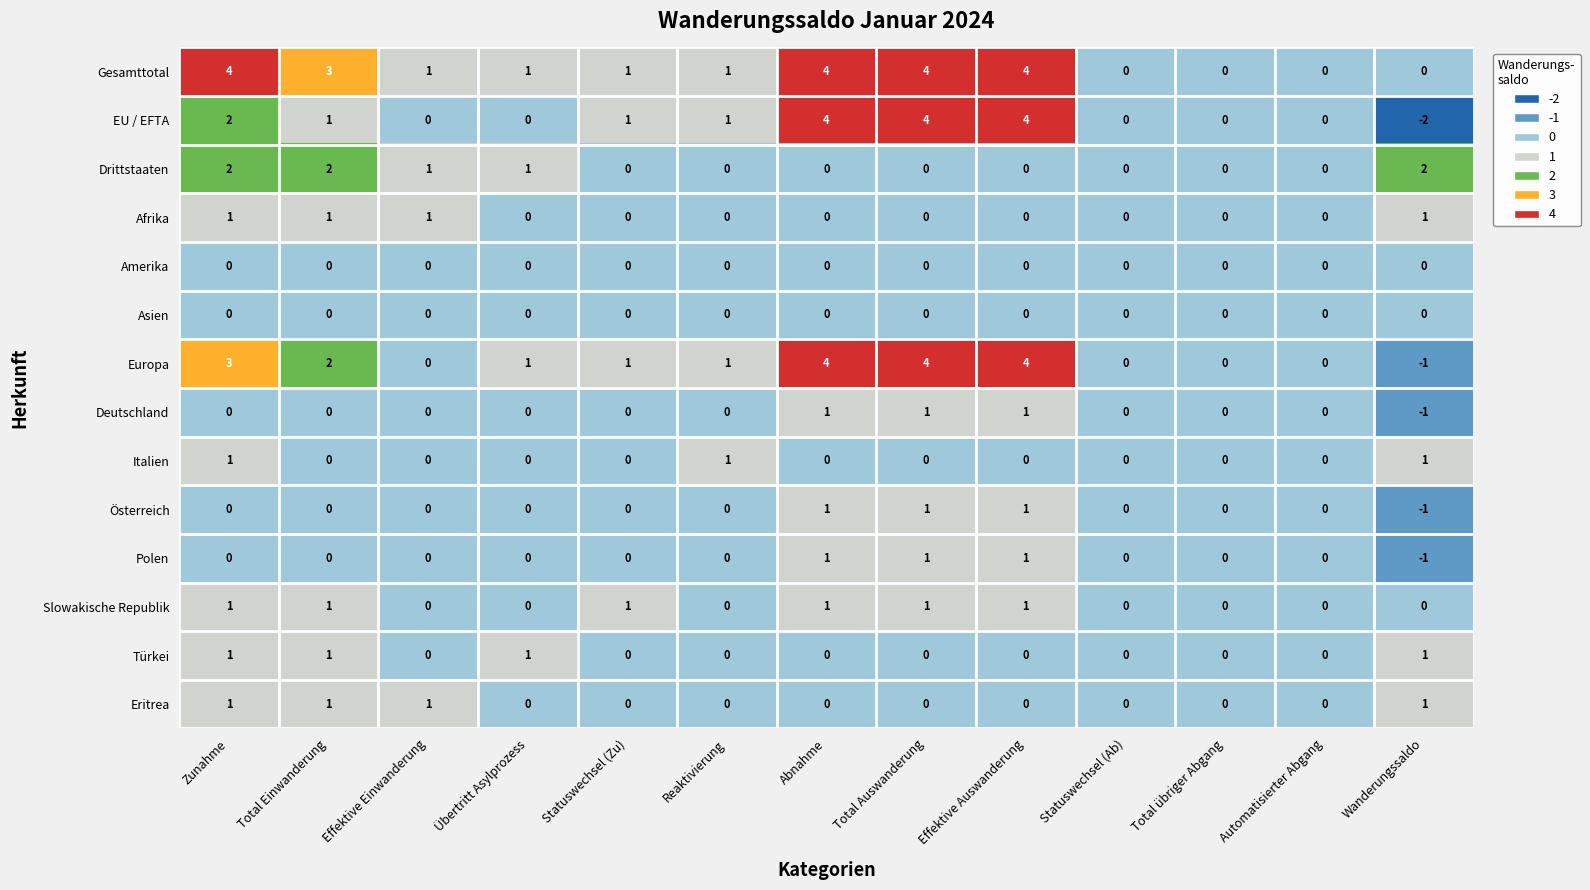

At which label does Europa first exceed 1?

Zunahme